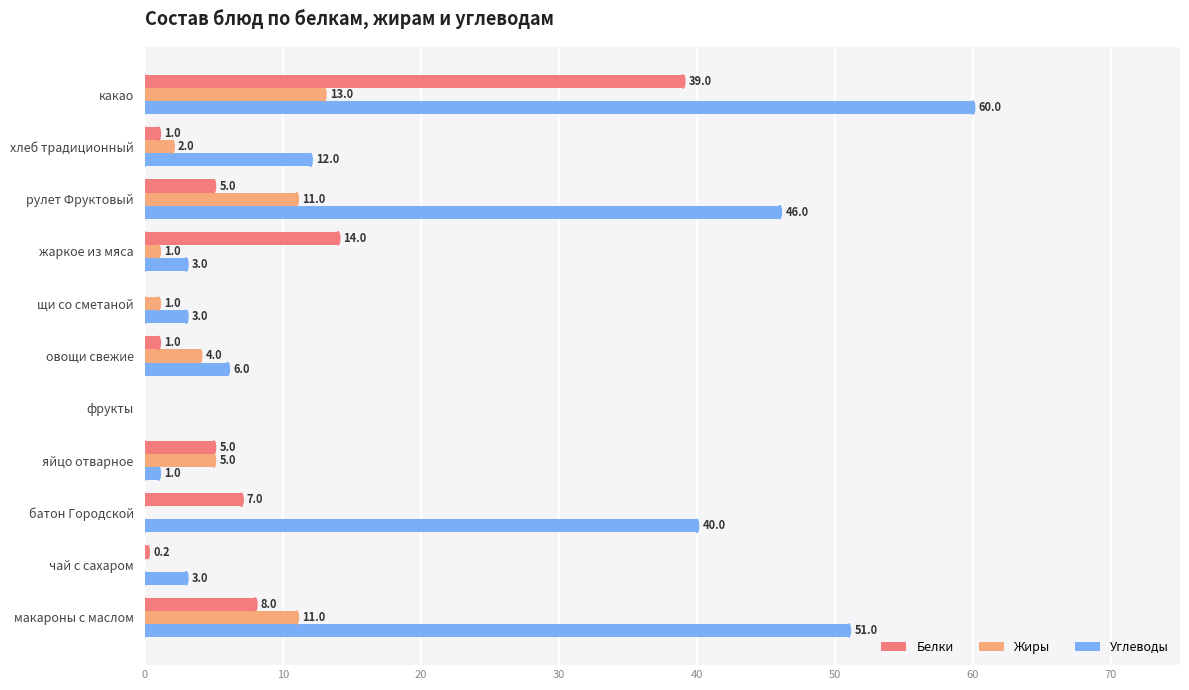

What is the sum of all Белки values?

80.2